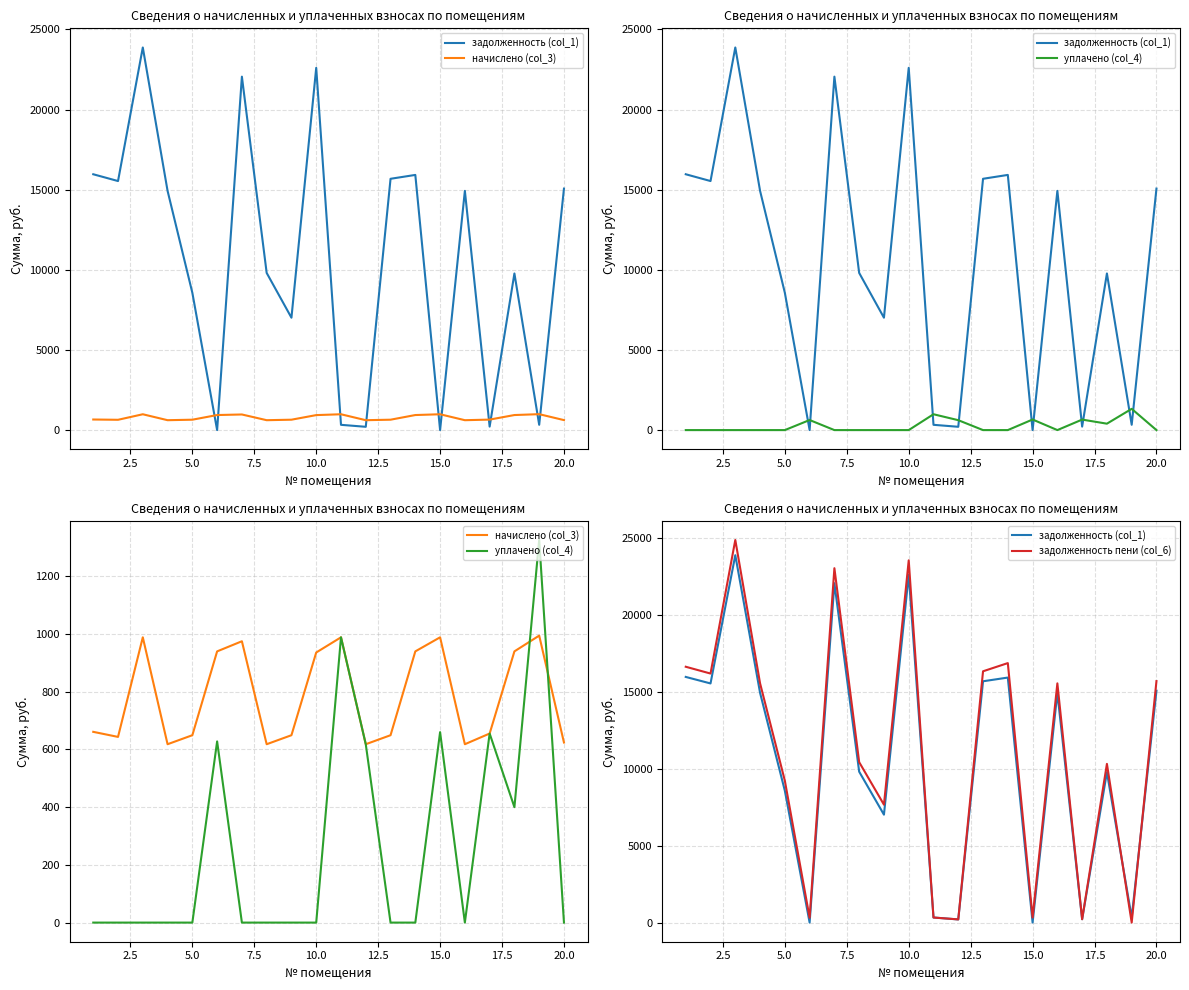

In уплачено (col_4), how many points are lower than both neighbors (excluding endpoints)?

2